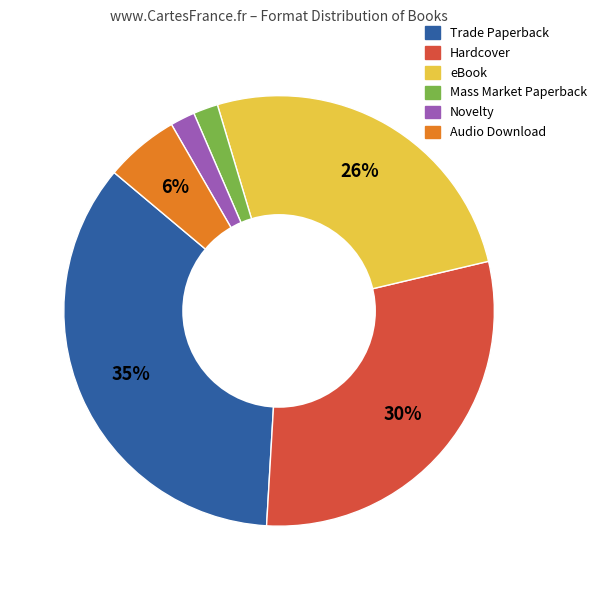

Is the sum of Hardcover and Novelty greater than half?

No